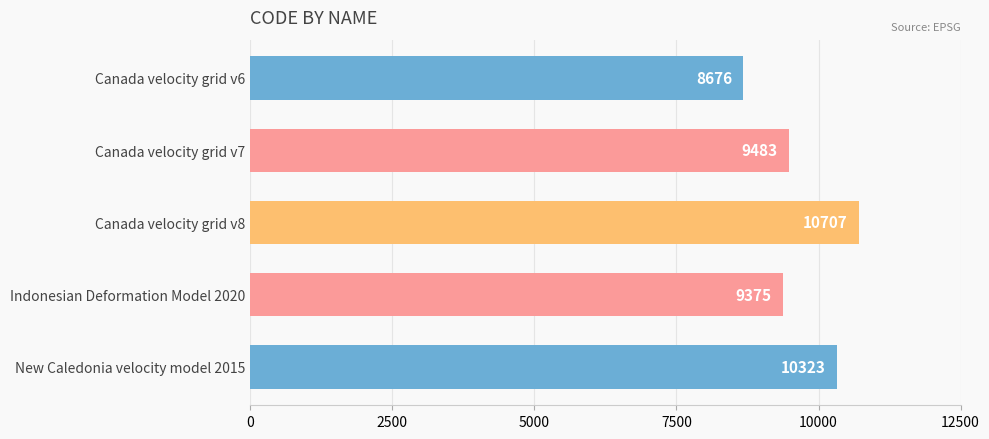

Rank the categories by value from highest to lowest.

Canada velocity grid v8, New Caledonia velocity model 2015, Canada velocity grid v7, Indonesian Deformation Model 2020, Canada velocity grid v6